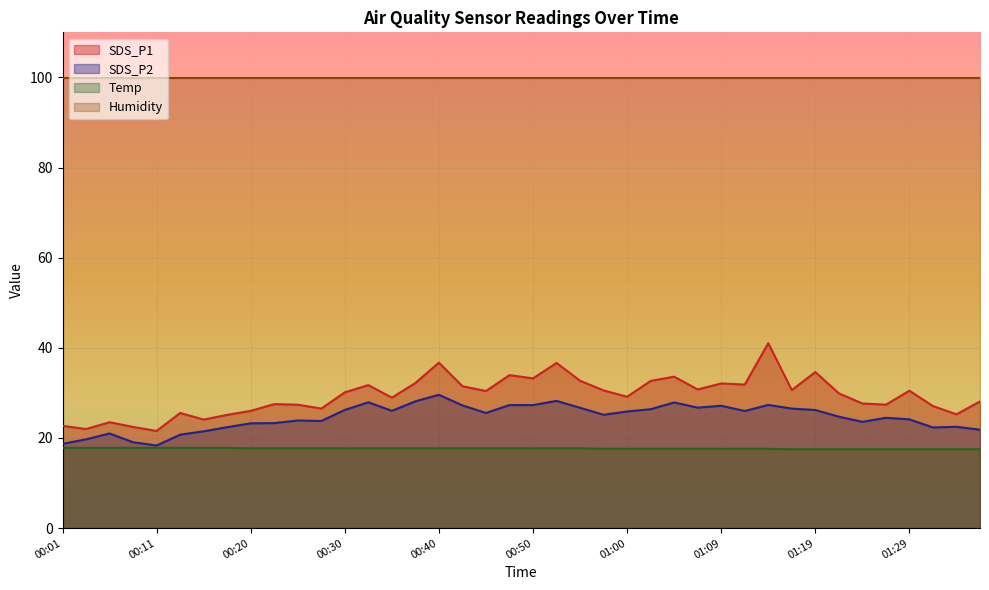

Which series has the widest spread of values?

SDS_P1